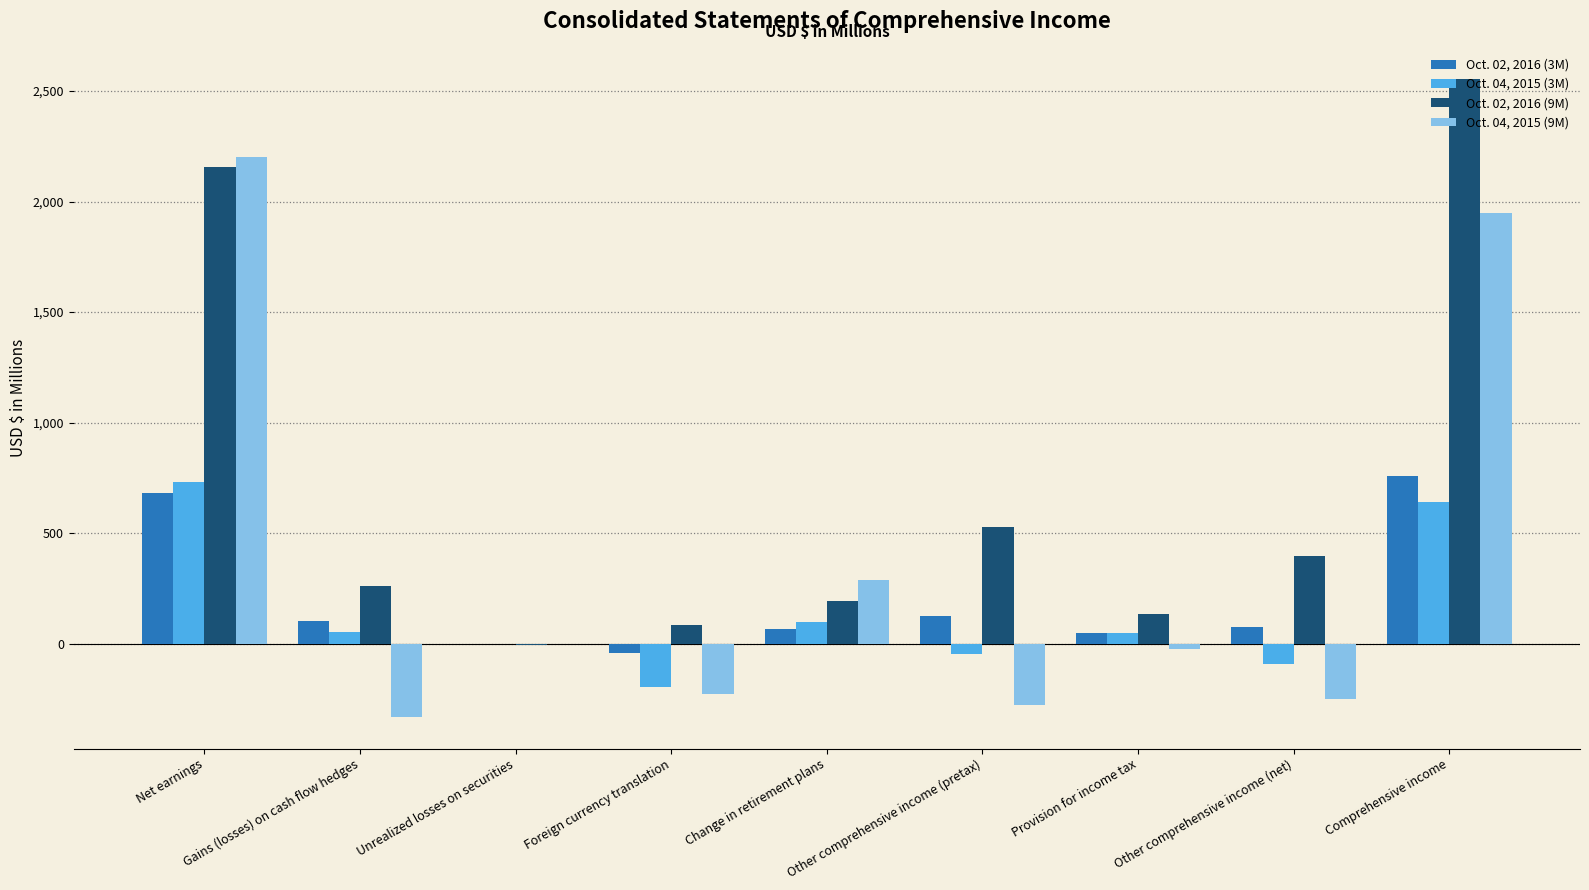

Between Net earnings and Other comprehensive income (pretax), which series saw the biggest shift?

Oct. 04, 2015 (9M)